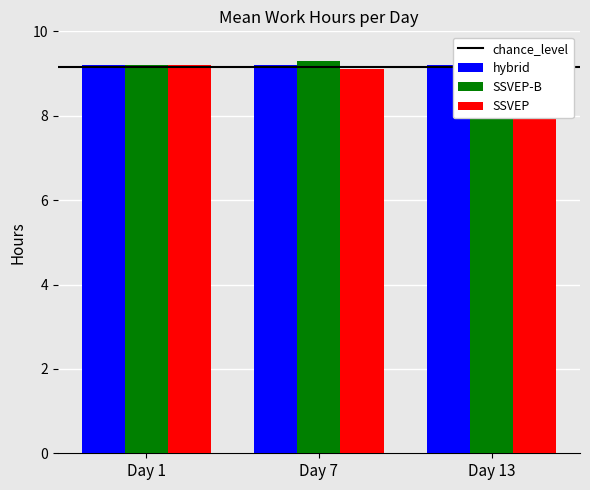

At which label does SSVEP-B reach its peak?

Day 7